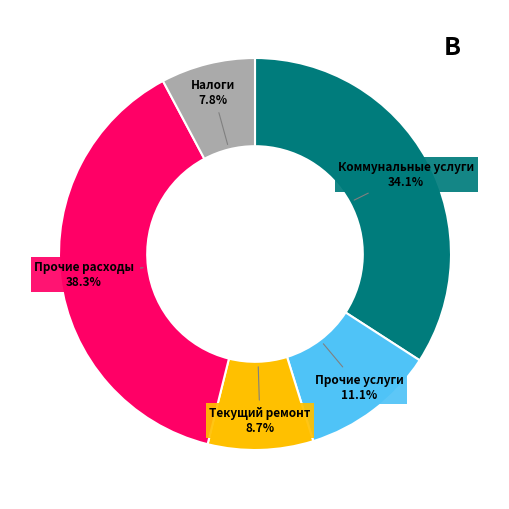

Count the number of slices in the pie.

5